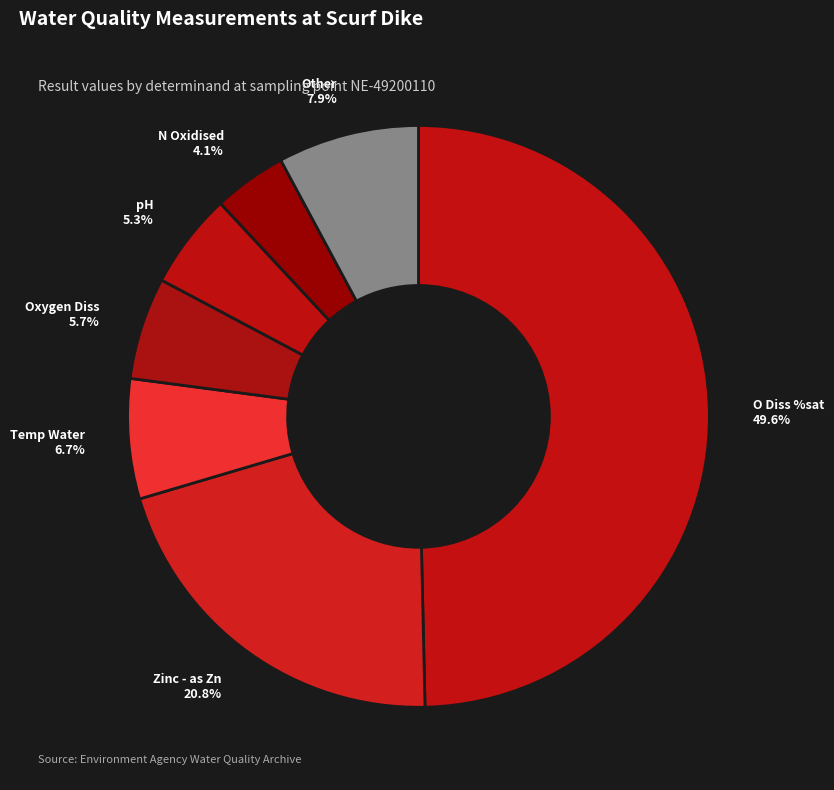

Is pH the majority of the pie?

No